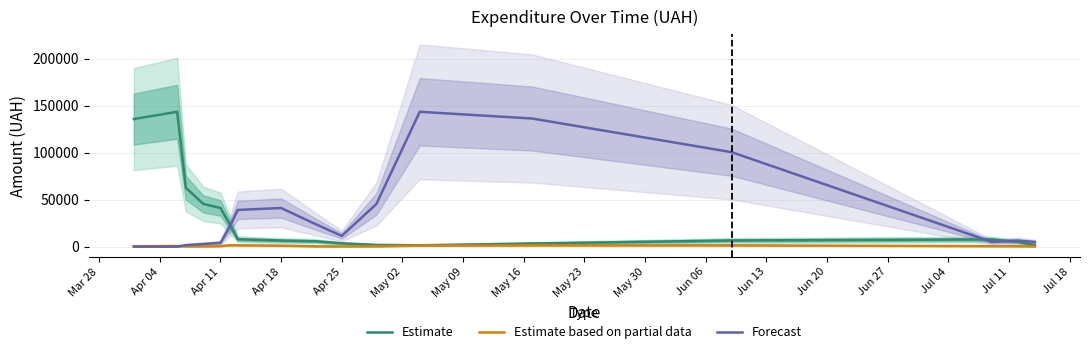

Which series has the largest total across all categories?

Forecast